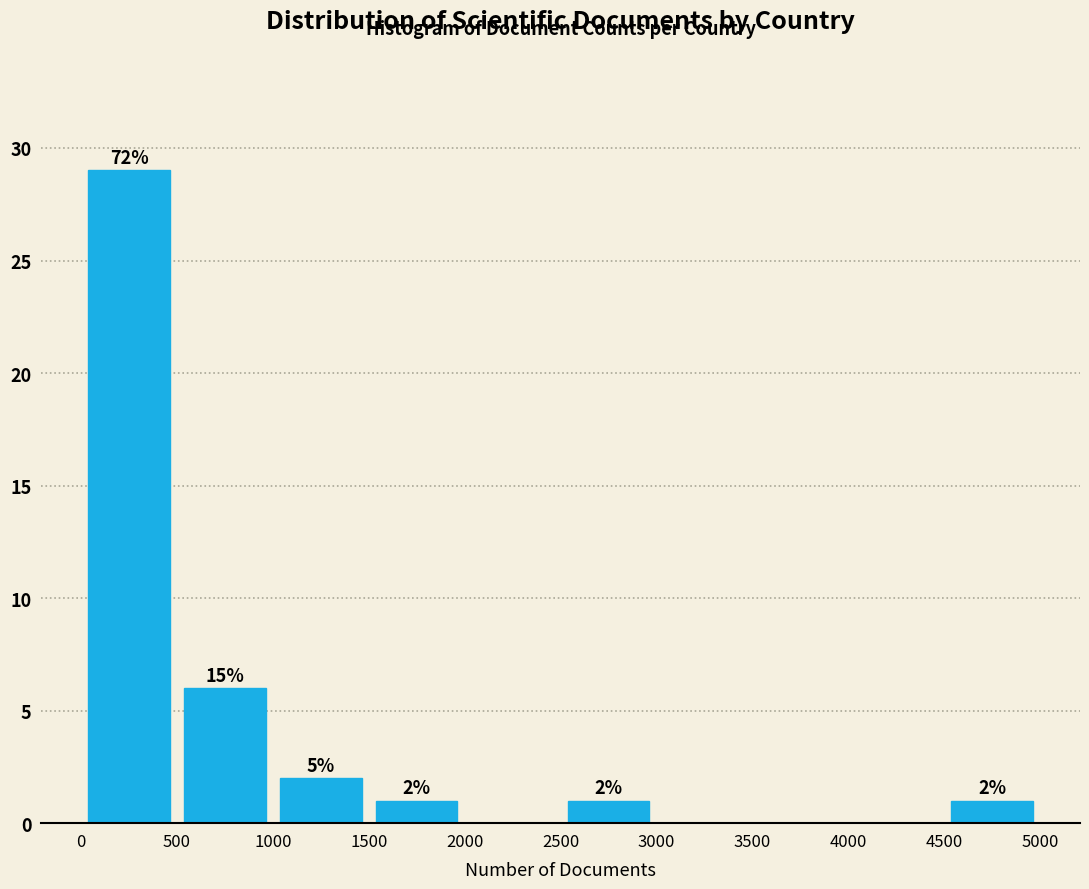

Which range on the x-axis has the tallest bar?

0 to 500